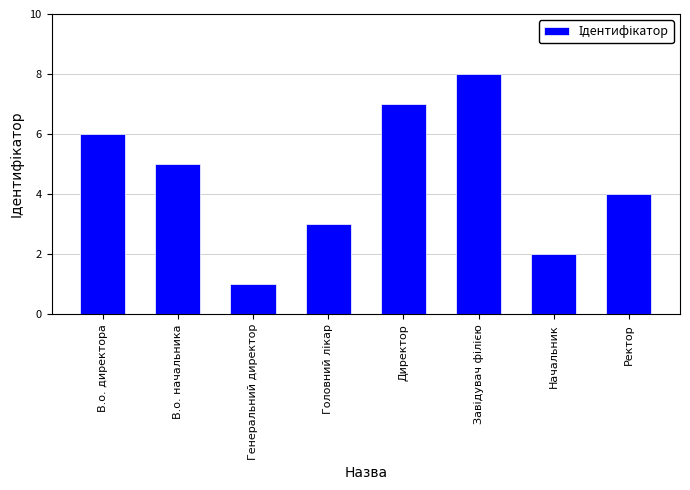

Reading left to right, list all the values displayed in this chart.

6	5	1	3	7	8	2	4